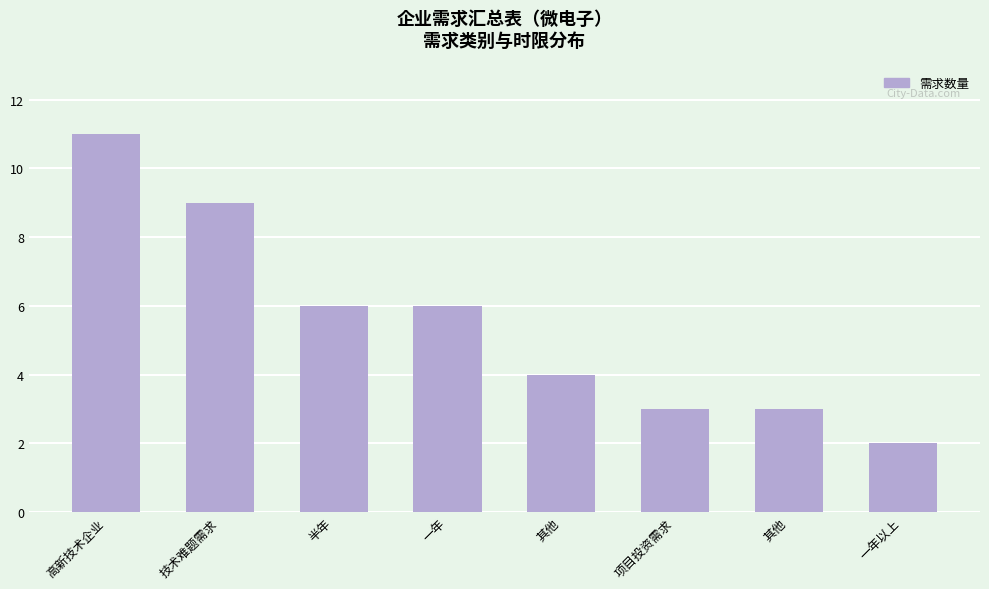

The value at 一年以上 is 2. True or false?

True